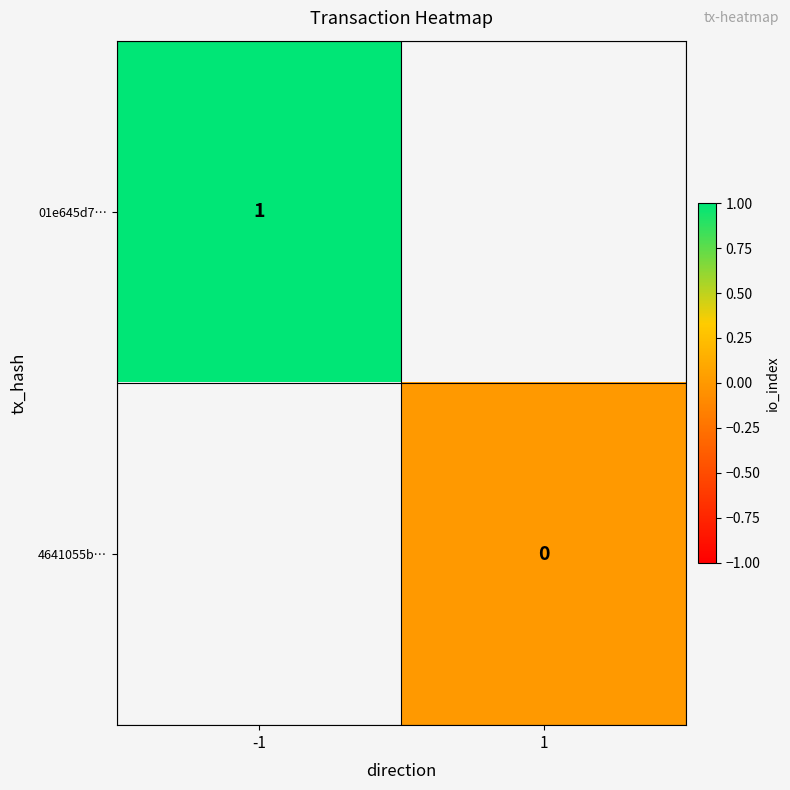

The 01e645d7… series shows 1 at -1. True or false?

True